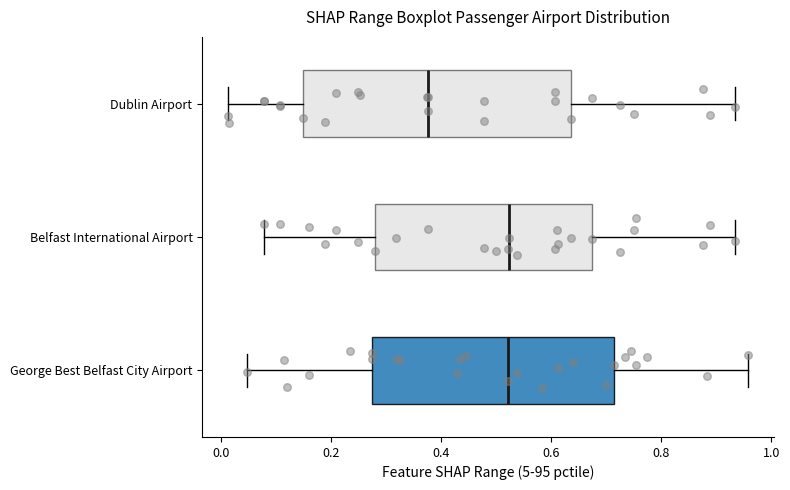

Reading bottom to top, read every box against the x-axis: the position of its median line, the range the box covers, and the ends of its whiskers. The values are not printed on the chart, so give them approximately, as read against the axis.

George Best Belfast City Airport: median 0.52, box 0.28 to 0.72, whiskers 0.04 to 0.96
Belfast International Airport: median 0.52, box 0.28 to 0.68, whiskers 0.08 to 0.94
Dublin Airport: median 0.38, box 0.16 to 0.64, whiskers 0.02 to 0.94